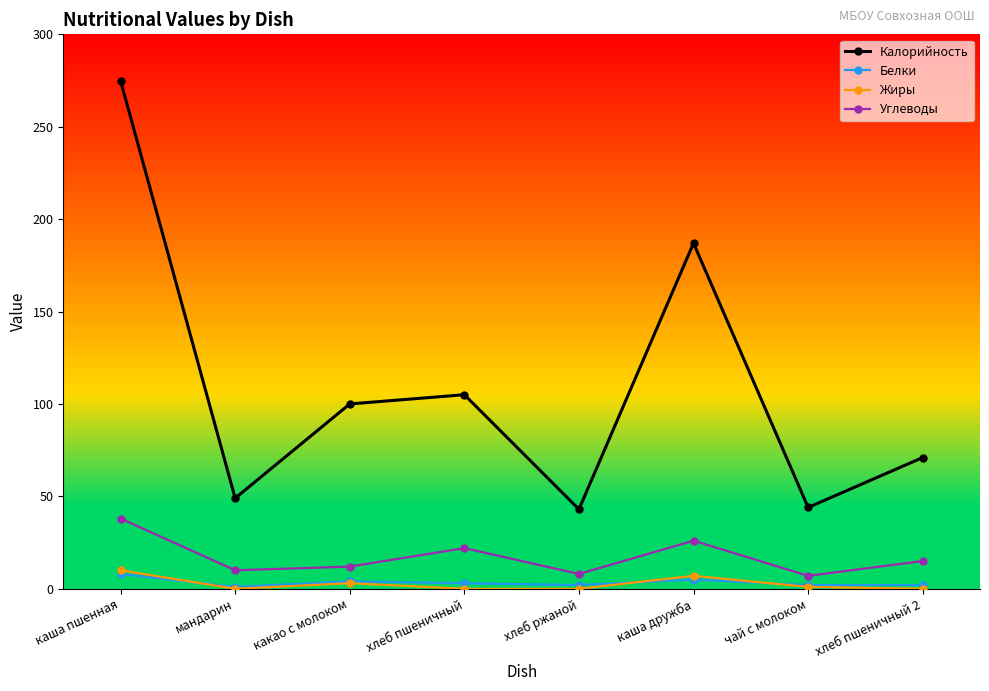

Which series changed the most between мандарин and хлеб пшеничный 2?

Калорийность